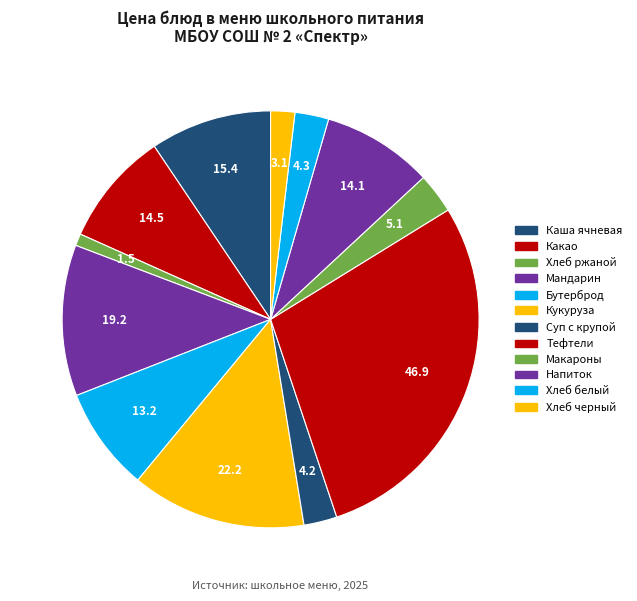

How many slices are in this pie chart?

12